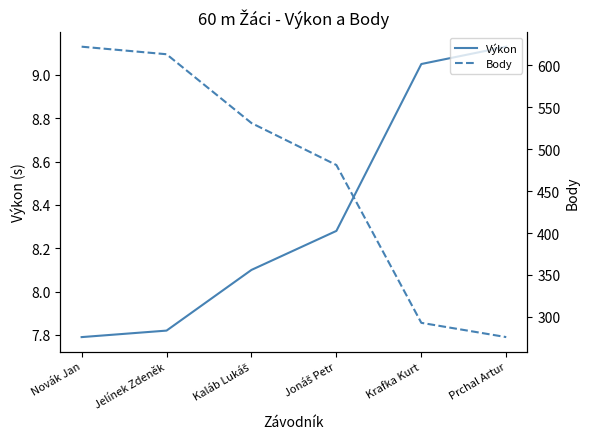

What is the difference between the maximum and minimum values in the Výkon series?

1.3